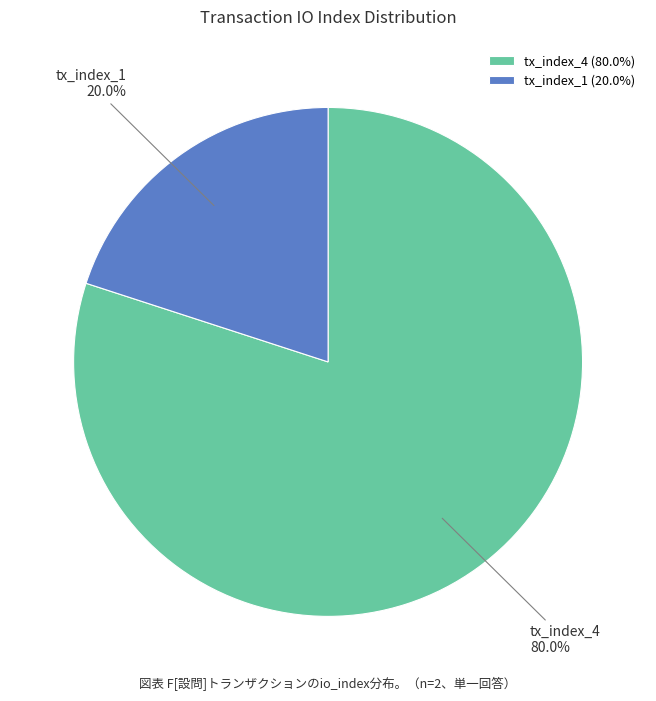

What percentage is the tx_index_1 slice, to the nearest percent?

20%